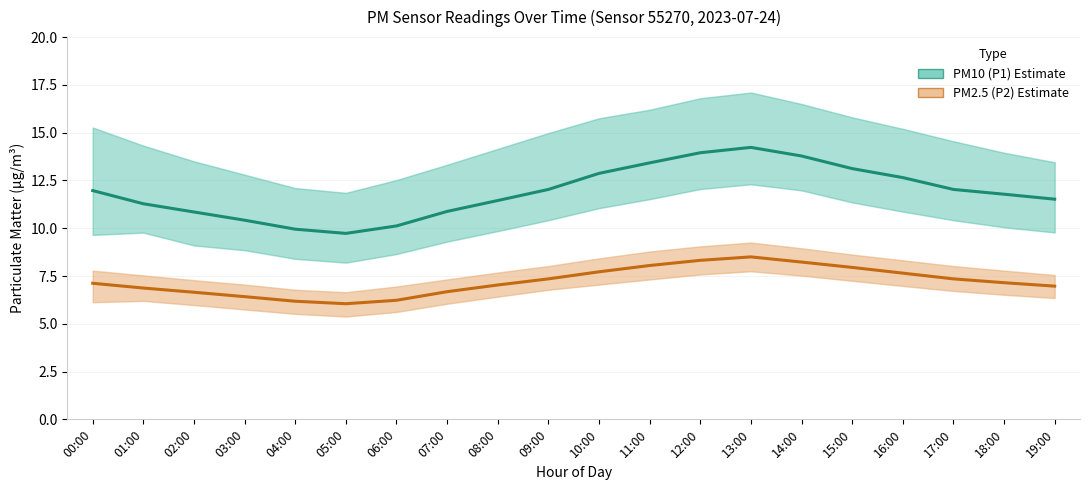

True or false: PM2.5 (P2) Estimate has more than 1 interior local peaks.

False